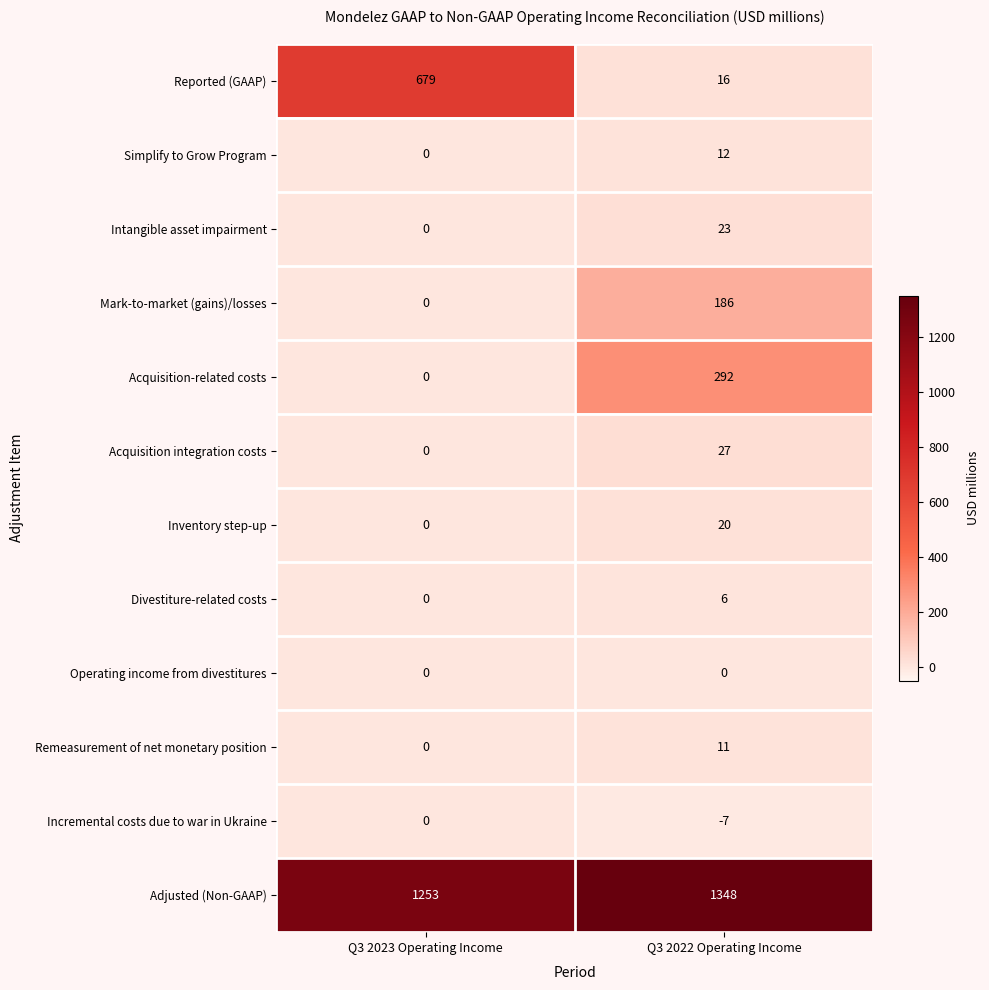

Which series has the widest spread of values?

Reported (GAAP)